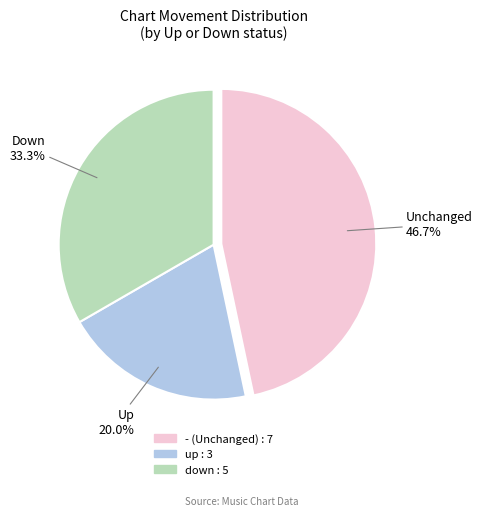

Does any single category account for the majority?

No